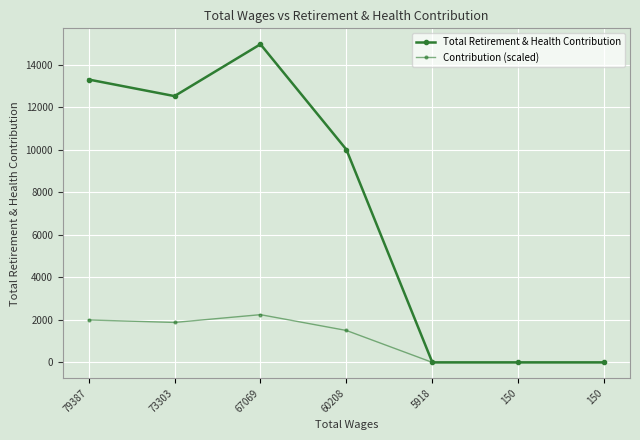

At which category is the sum across all series the highest?

67069